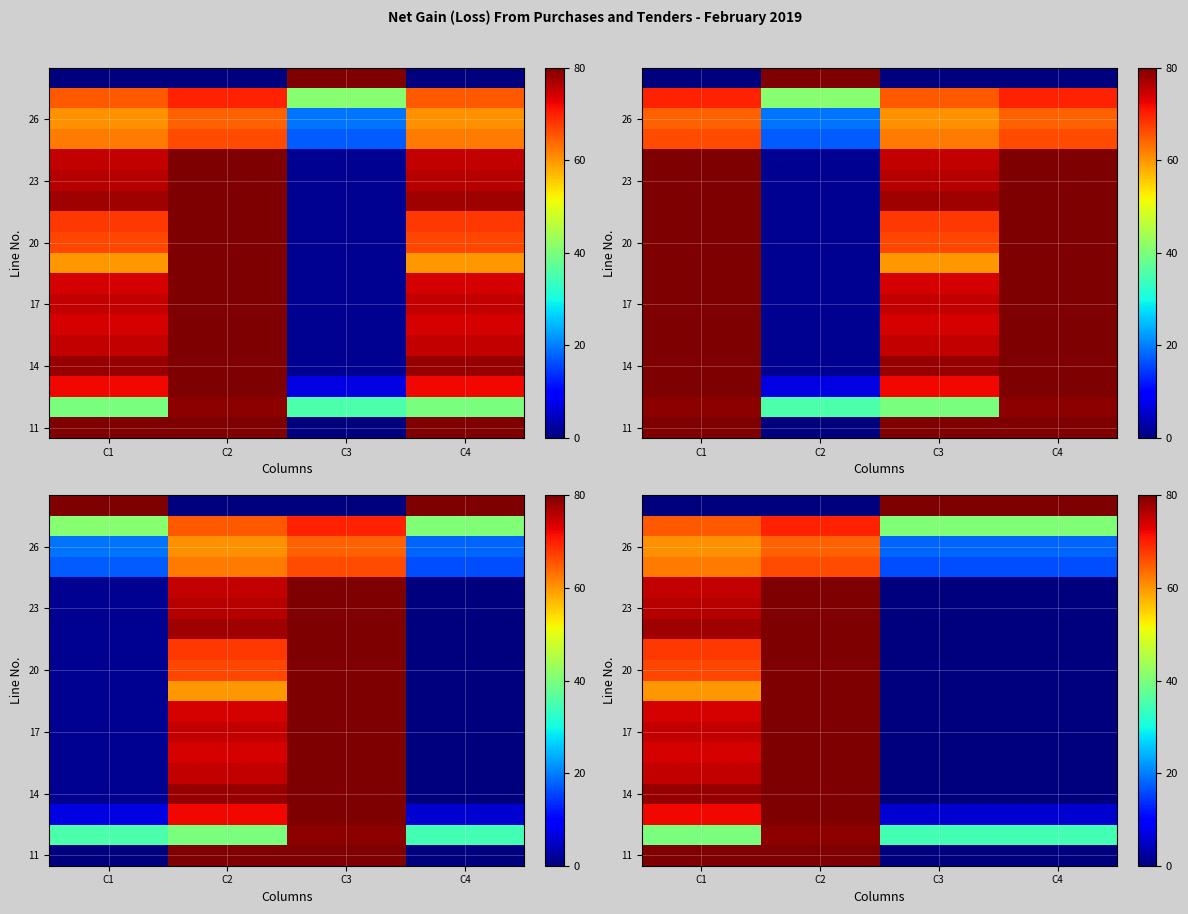

At how many categories does at least one series exceed 18?

4